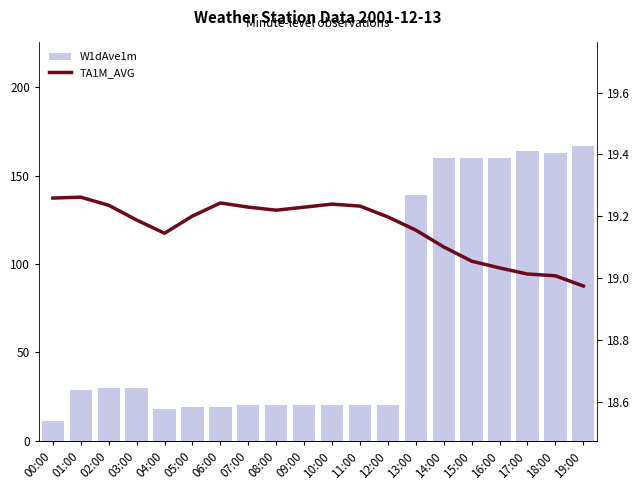

Rank the series by their average value, from lowest to highest.

TA1M_AVG, W1dAve1m